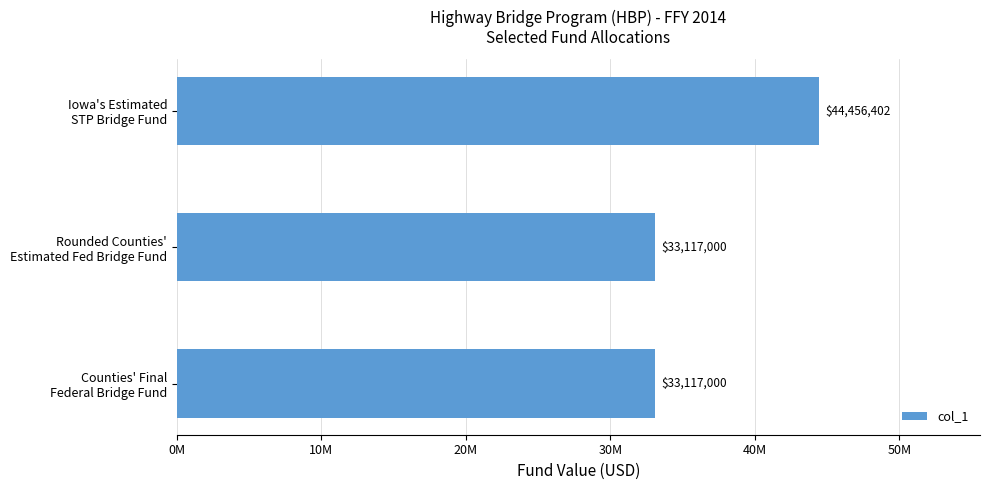

What is the average value?

36896801